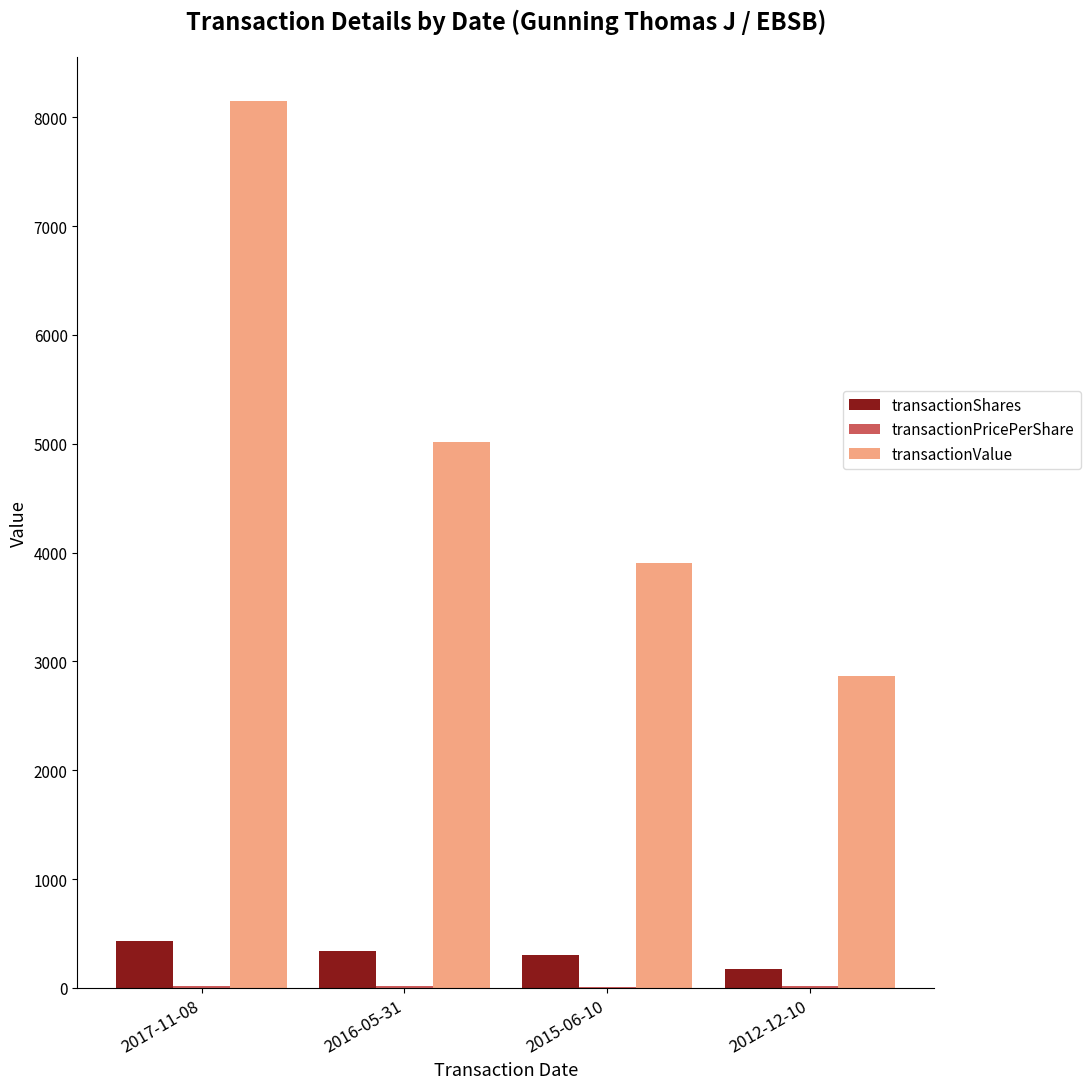

Is the value of transactionValue at 2015-06-10 greater than the value of transactionShares at 2012-12-10?

Yes